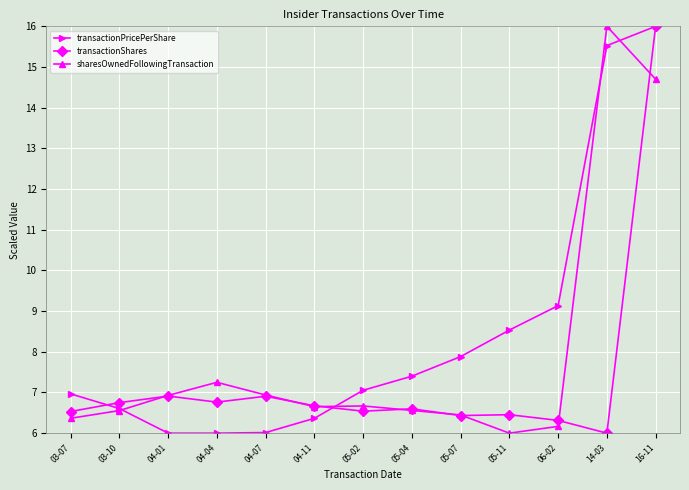

What is the maximum value shown in the chart?

16.0